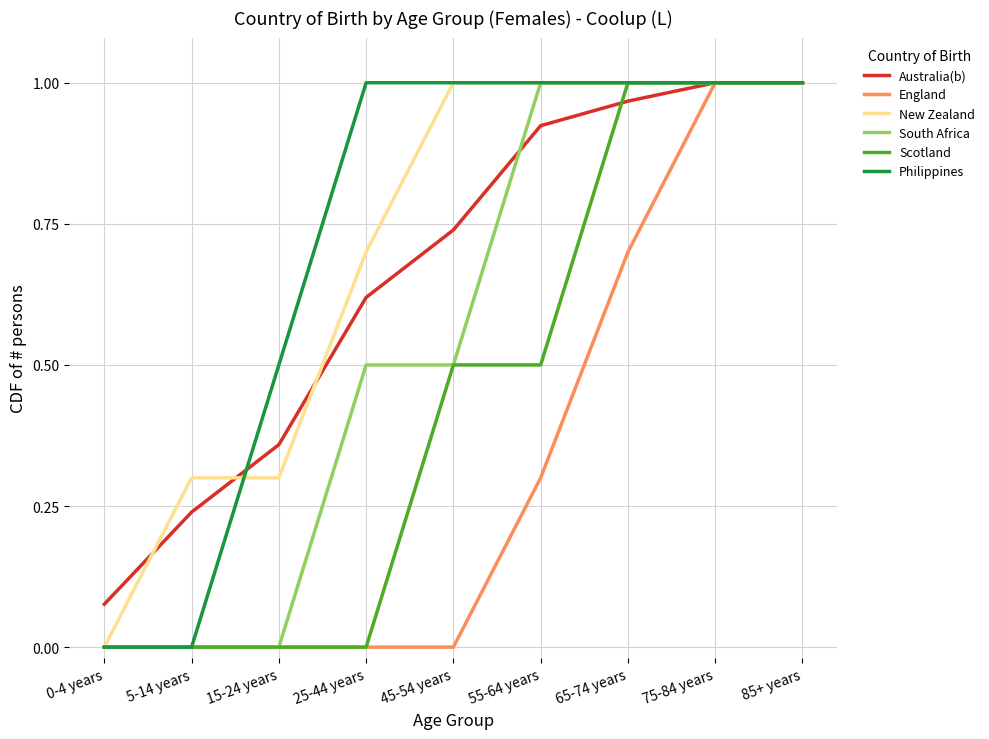

True or false: South Africa has a value of 0.5 at 25-44 years.

True